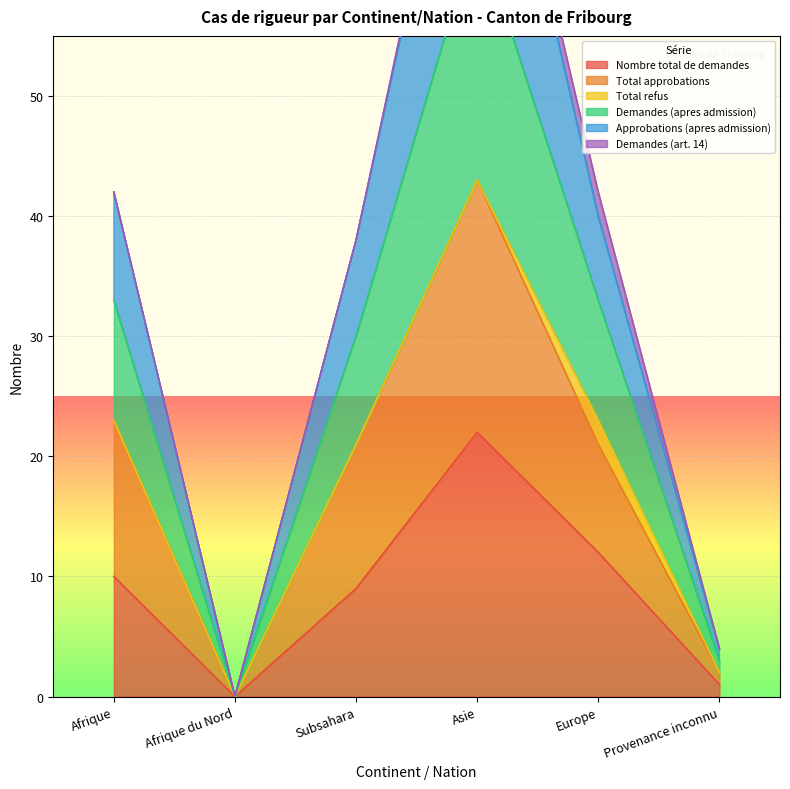

Is it true that Total approbations equals 36 at Subsahara?

False